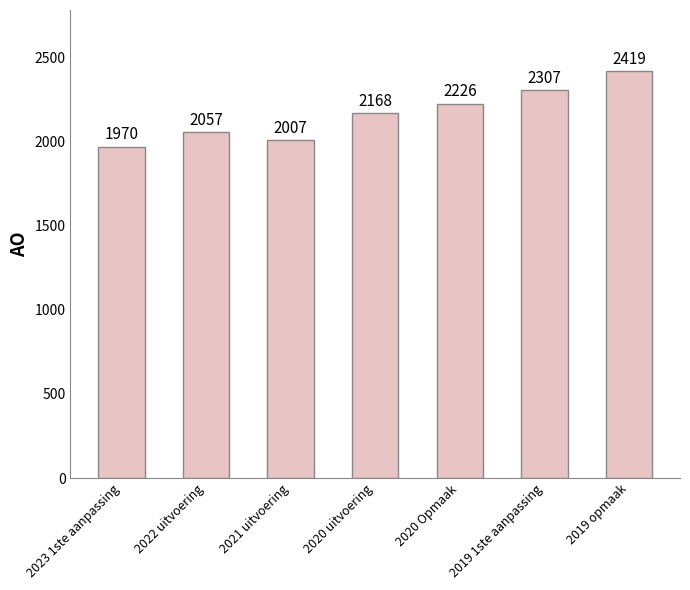

List the labels in order of value, smallest first.

2023 1ste aanpassing, 2021 uitvoering, 2022 uitvoering, 2020 uitvoering, 2020 Opmaak, 2019 1ste aanpassing, 2019 opmaak